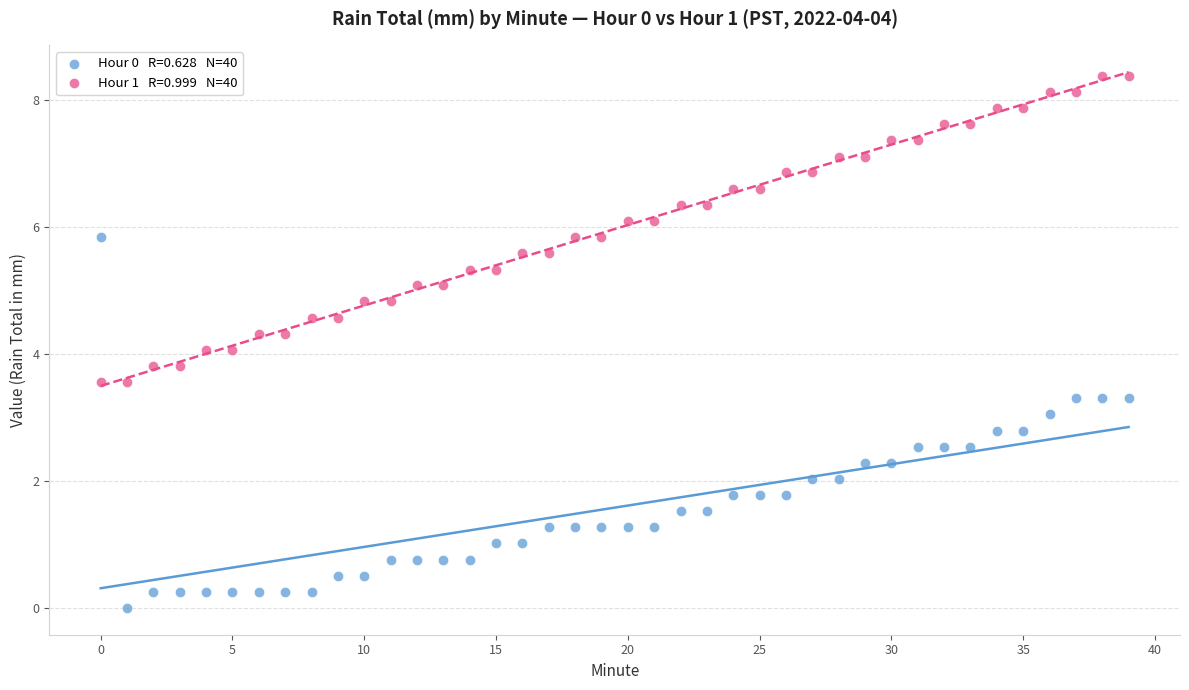

Across all data points, what is the range of Y values (max minus min)?

8.4